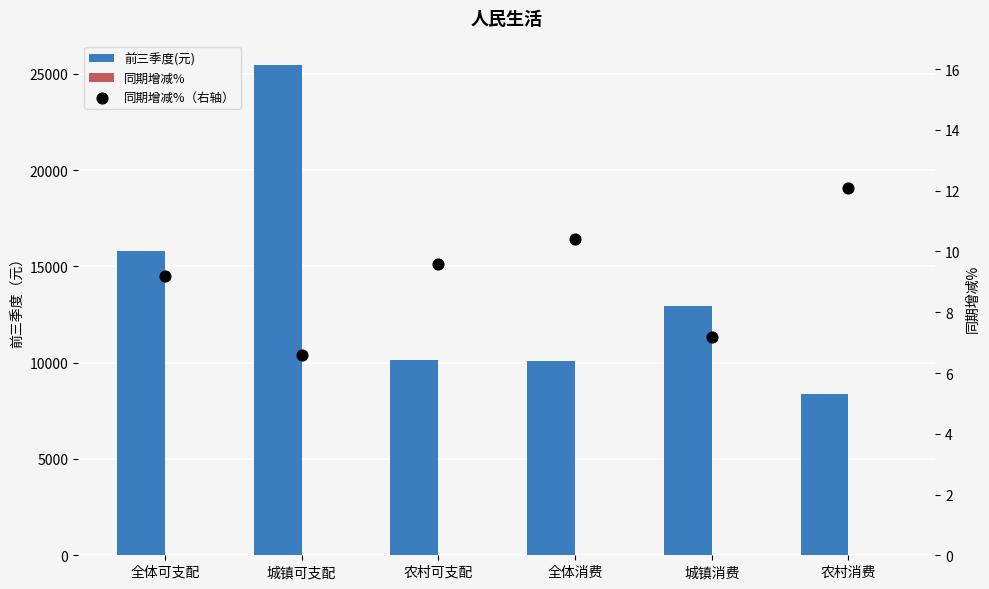

At which category is the sum across all series the highest?

城镇可支配